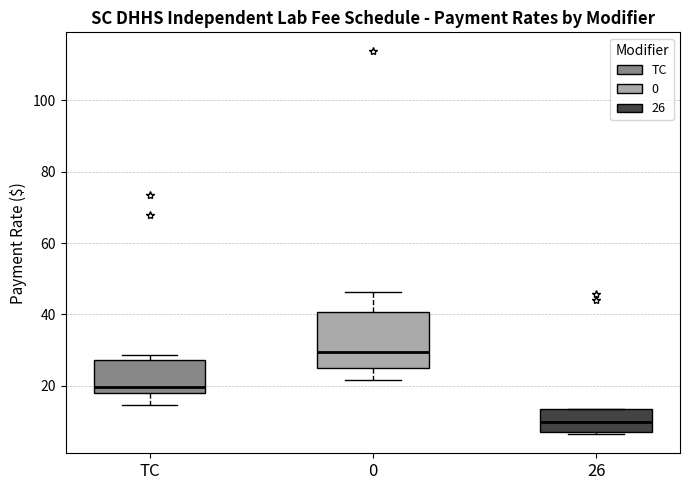

Reading left to right, transcribe this box plot: for each box, give where its median line is, the range the box spans, and where its two whiskers end, as read against the y-axis. The values are not printed on the chart, so give them approximately, as read against the axis.

TC: median 20, box 18 to 28, whiskers 14 to 28 (just above the box's upper edge)
0: median 30, box 26 to 40, whiskers 22 to 46
26: median 10, box 8 to 14, whiskers 6 to 14